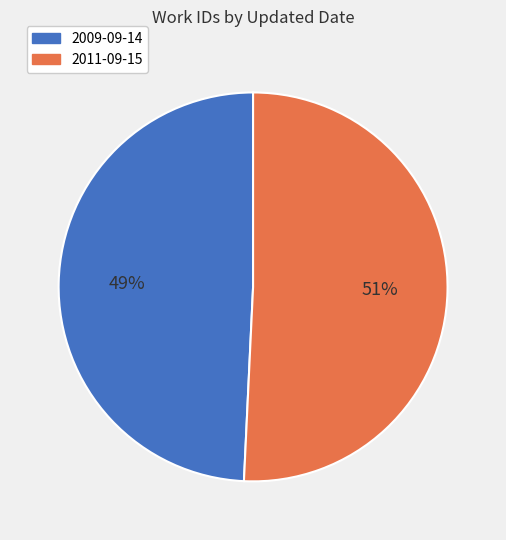

What percentage is the 2009-09-14 slice, to the nearest percent?

49%